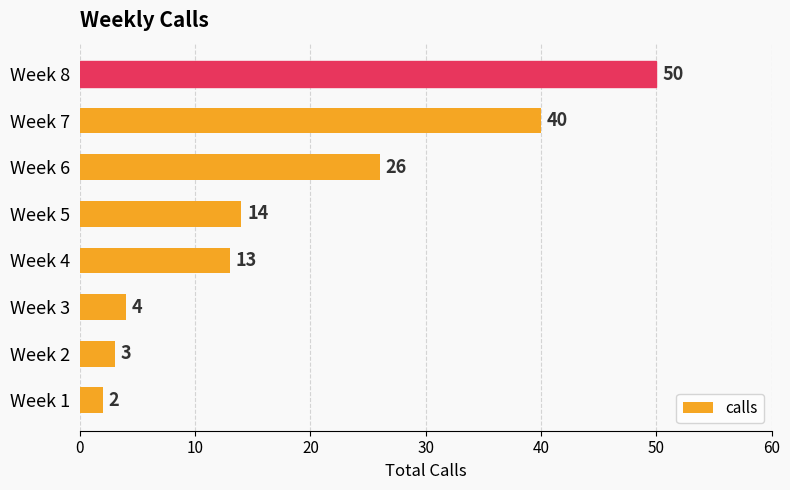

Does the chart contain any negative values?

No